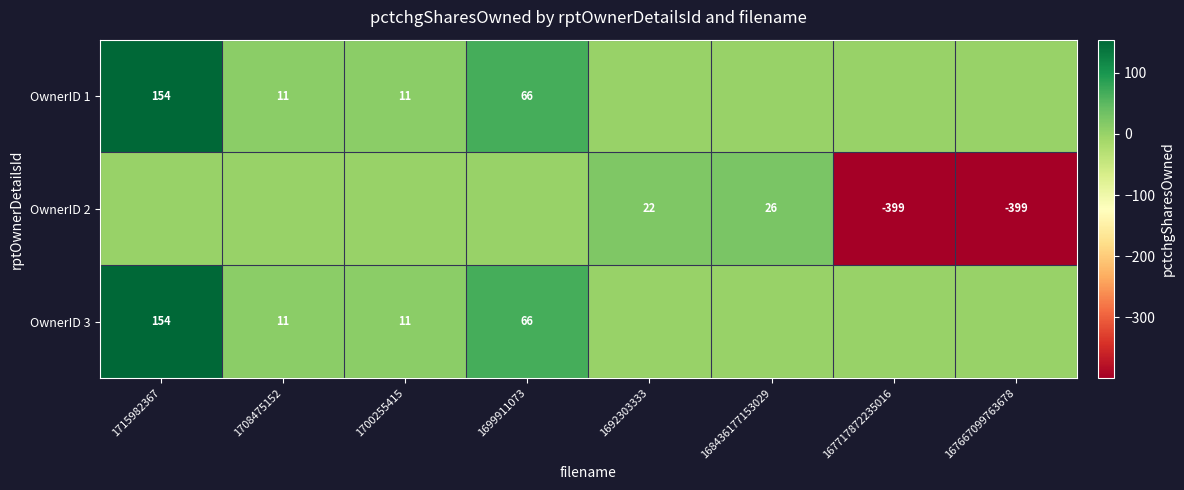

What is the total value across all series at 1715982367?

308